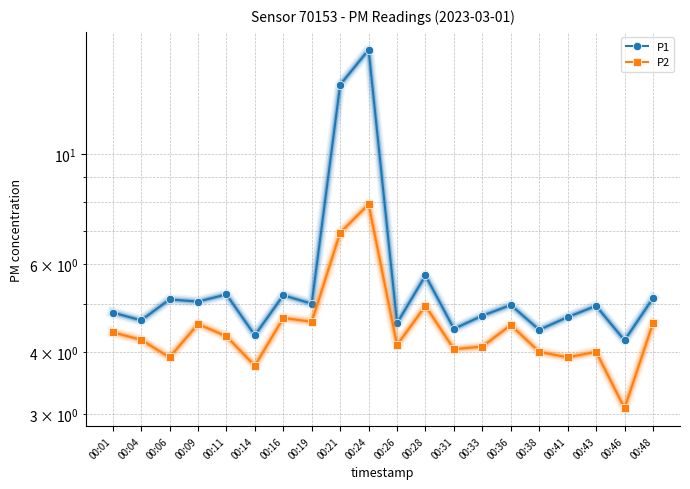

True or false: P2 has more than 0 points higher than both neighbors.

True